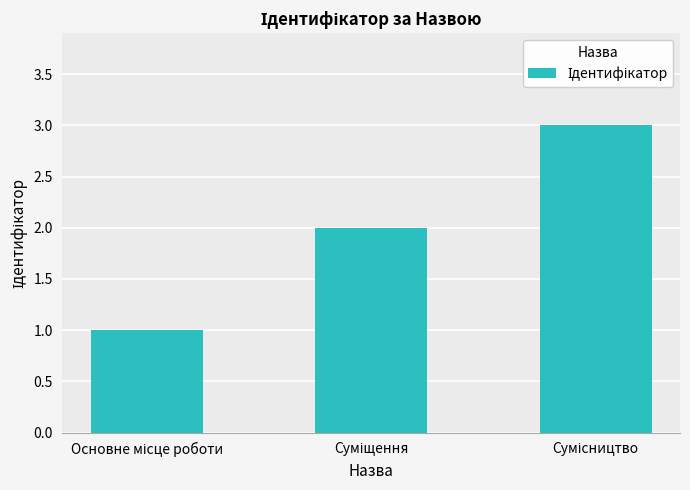

What is the sum of all values?

6